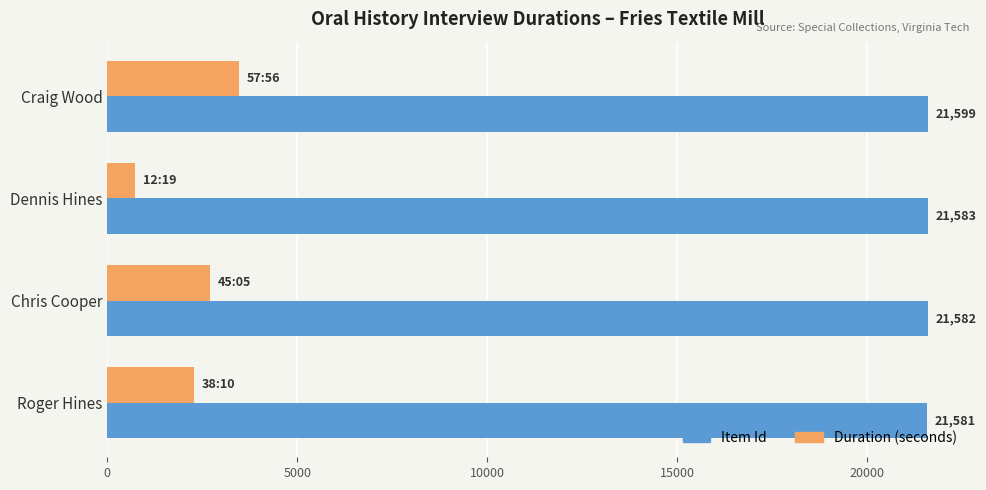

Rank the categories by Item Id value from lowest to highest.

Roger Hines, Chris Cooper, Dennis Hines, Craig Wood